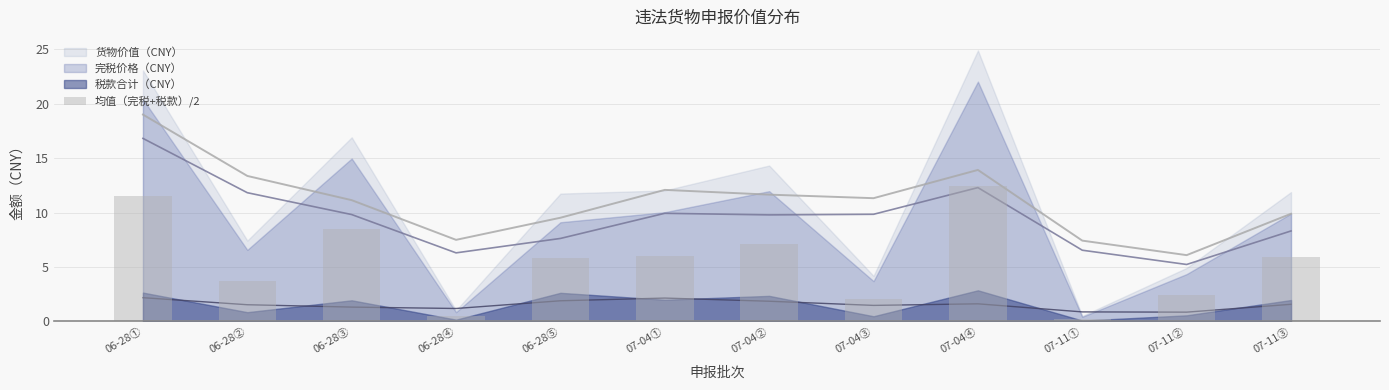

What is the value of the 7th bar from the left?

7.2